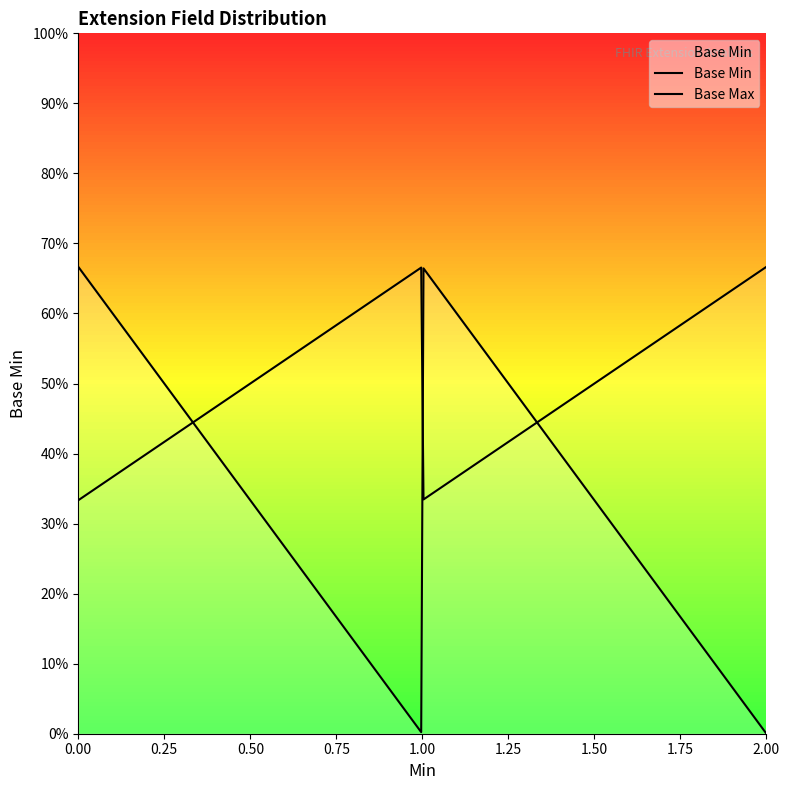

Does the chart display data point markers on the line(s)?

No